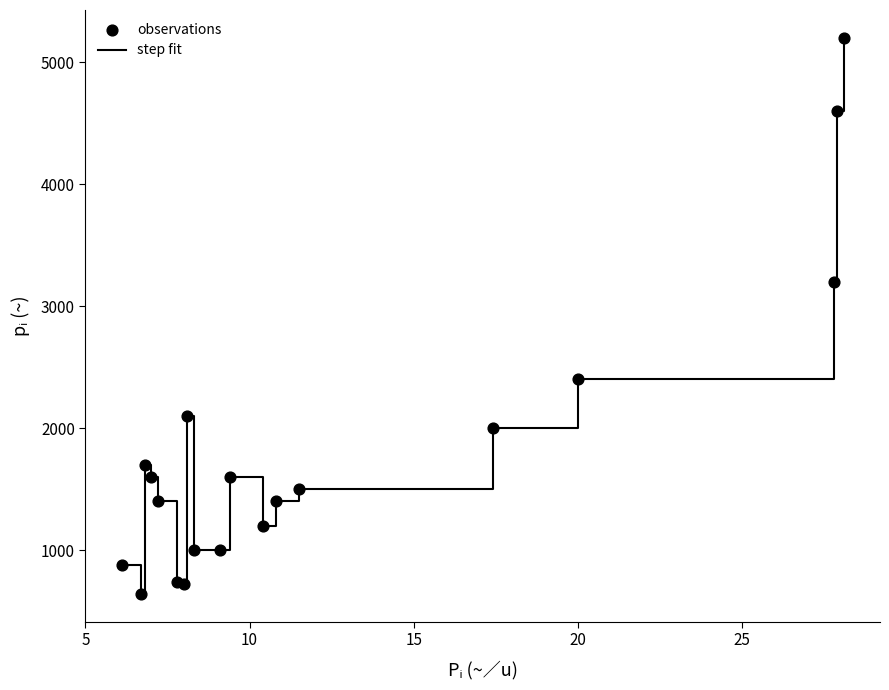

What is the difference between the maximum and minimum values?

4560